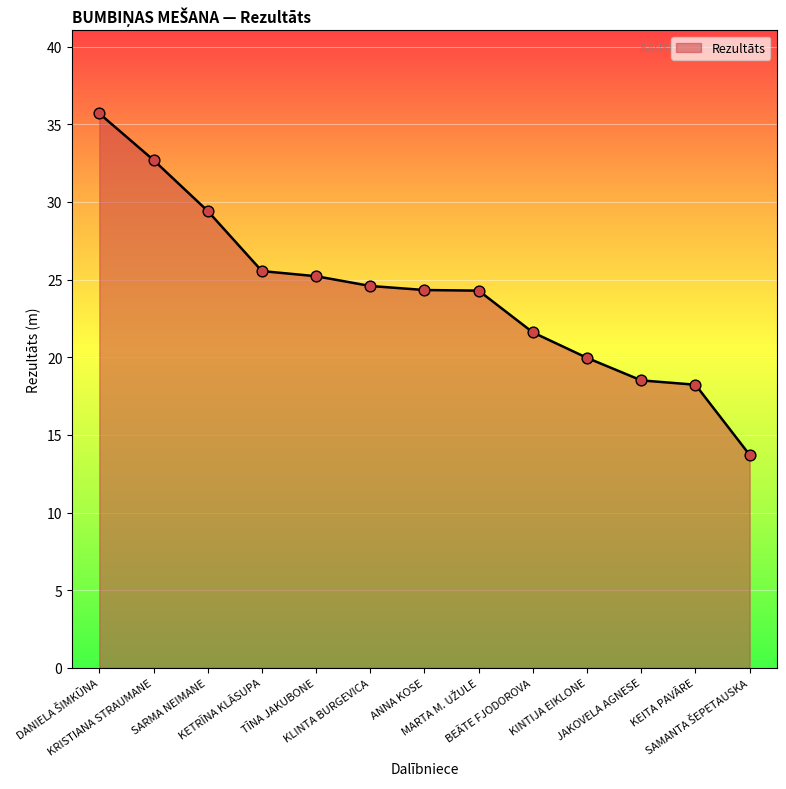

What is the difference between the maximum and minimum values?

22.0